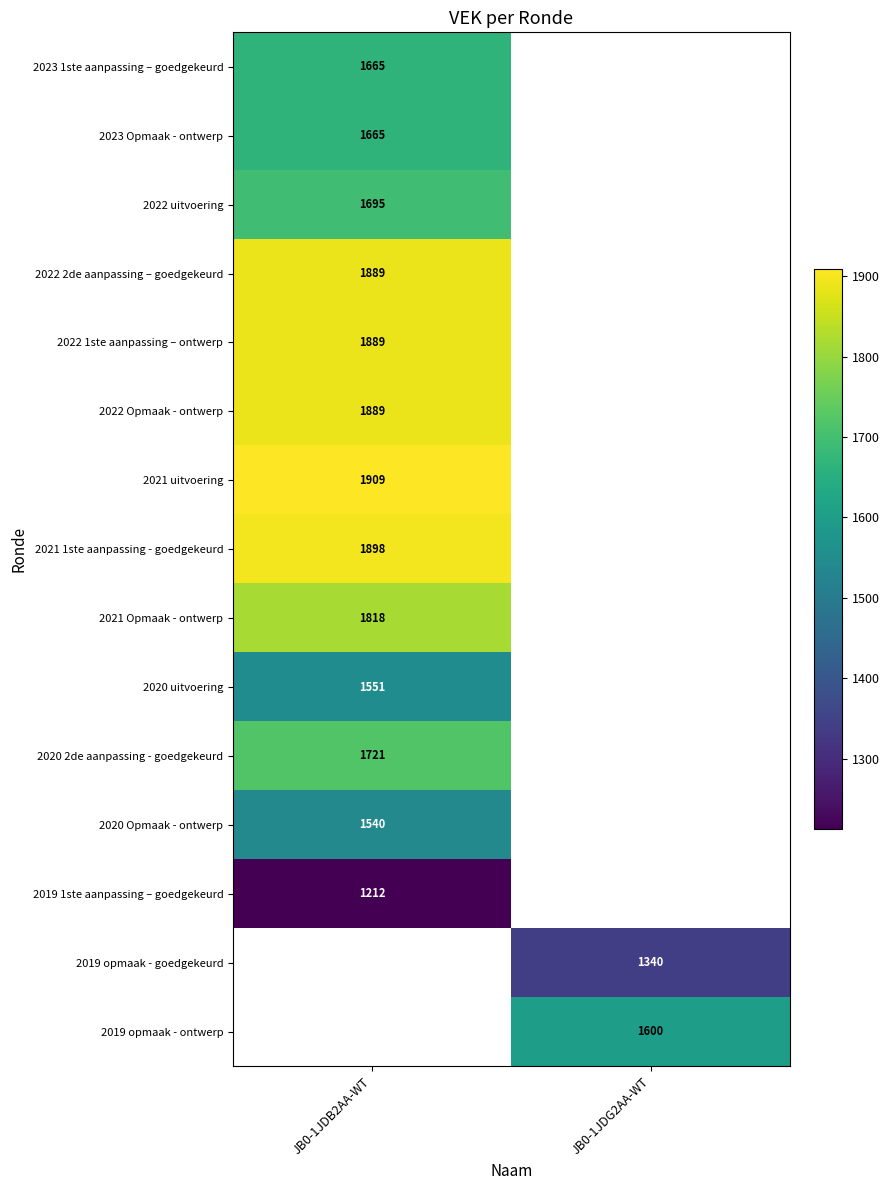

The value of 2020 2de aanpassing - goedgekeurd at JB0-1JDB2AA-WT is 1721. True or false?

True